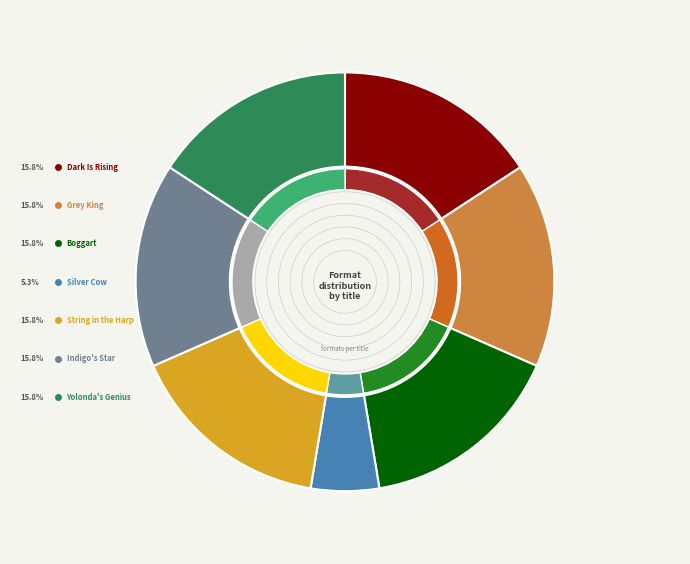

What portion of the pie excludes String in the Harp?

84.2%